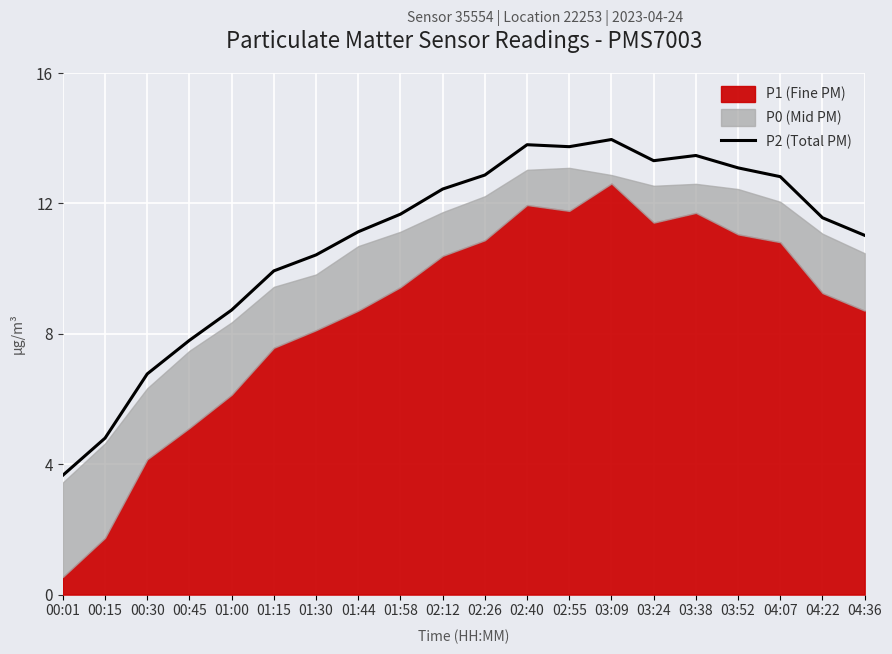

What is the minimum value shown in the chart?

3.7